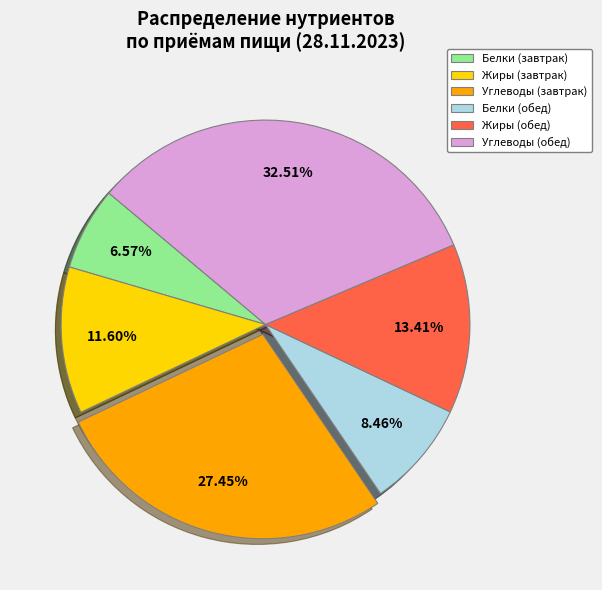

What is the largest slice in the pie chart?

Углеводы (обед)